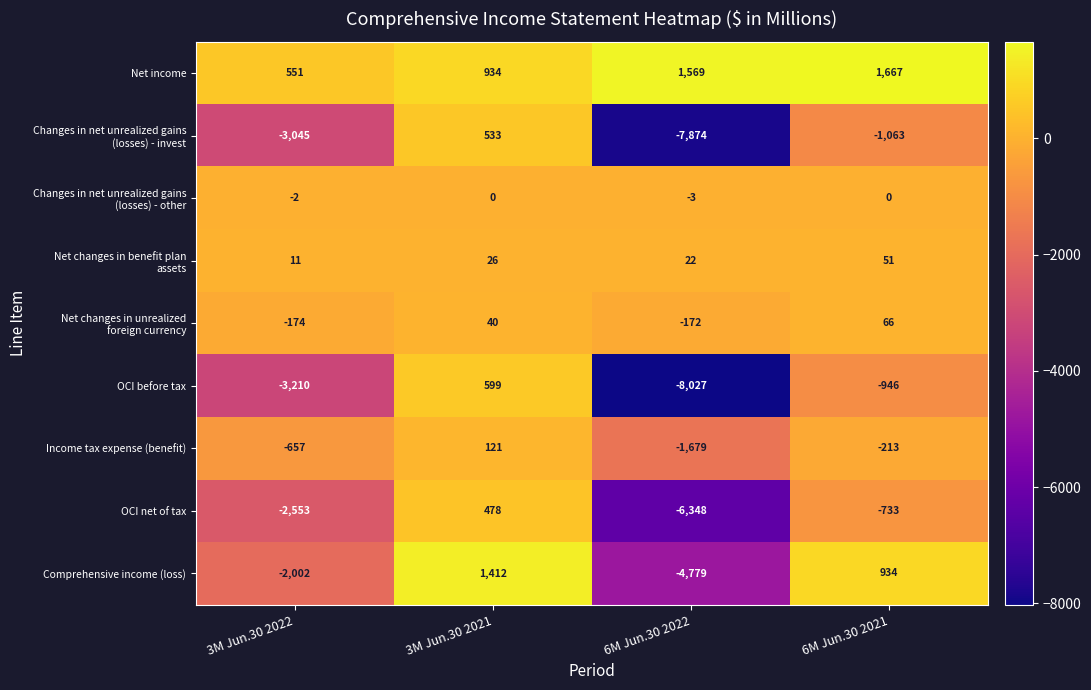

What is the minimum value for OCI net of tax?

-6348